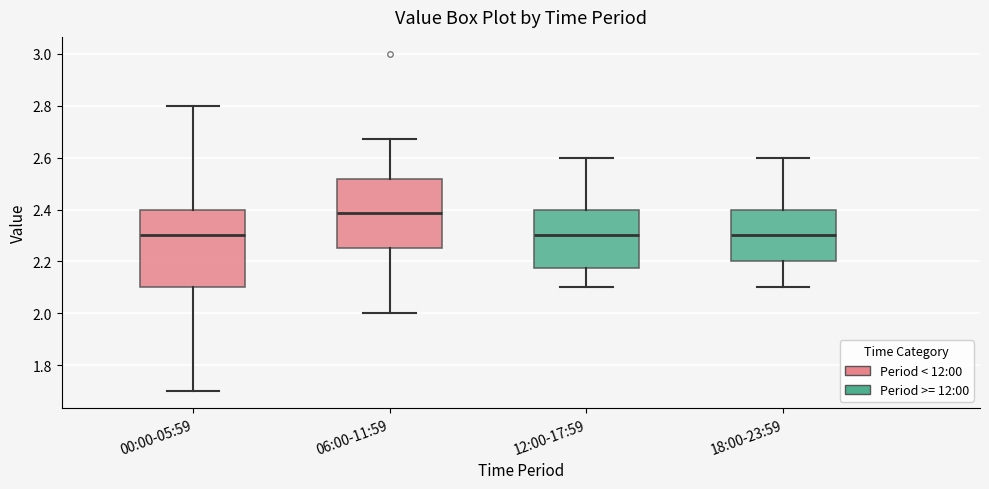

Where does the median line of the box for 06:00-11:59 sit on the y-axis? The values are not printed on the chart, so give them approximately, as read against the axis.

2.38